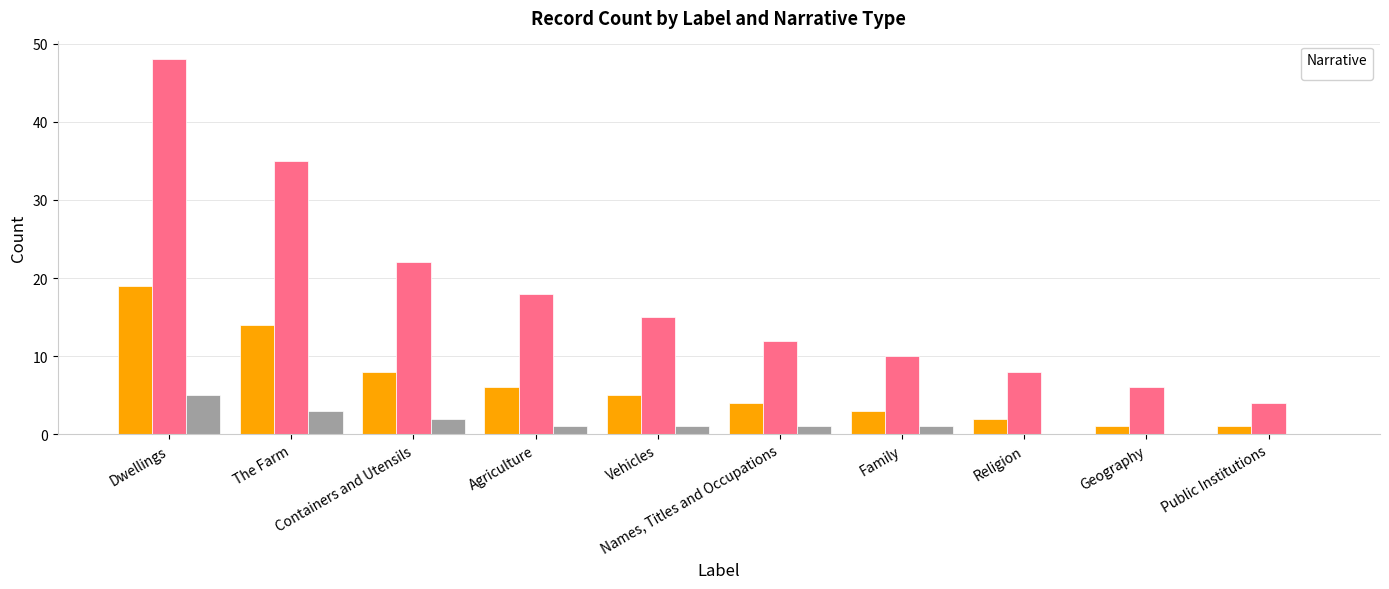

What is the total value across all series at Names, Titles and Occupations?

17